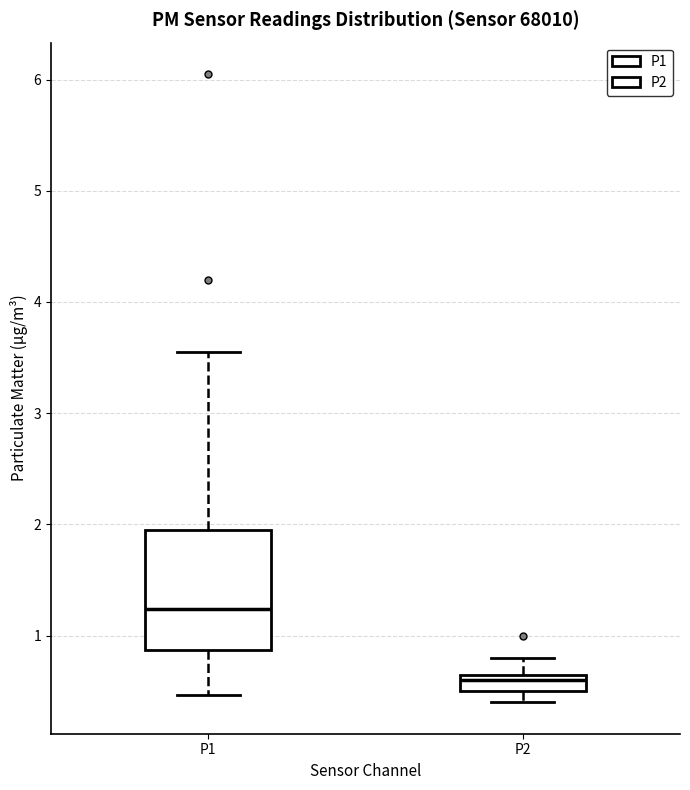

Which box's median line is the highest?

P1